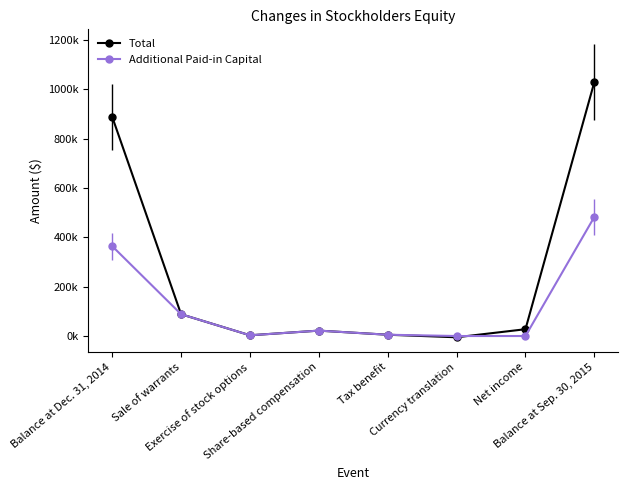

True or false: Additional Paid-in Capital has more than 0 interior local peaks.

True